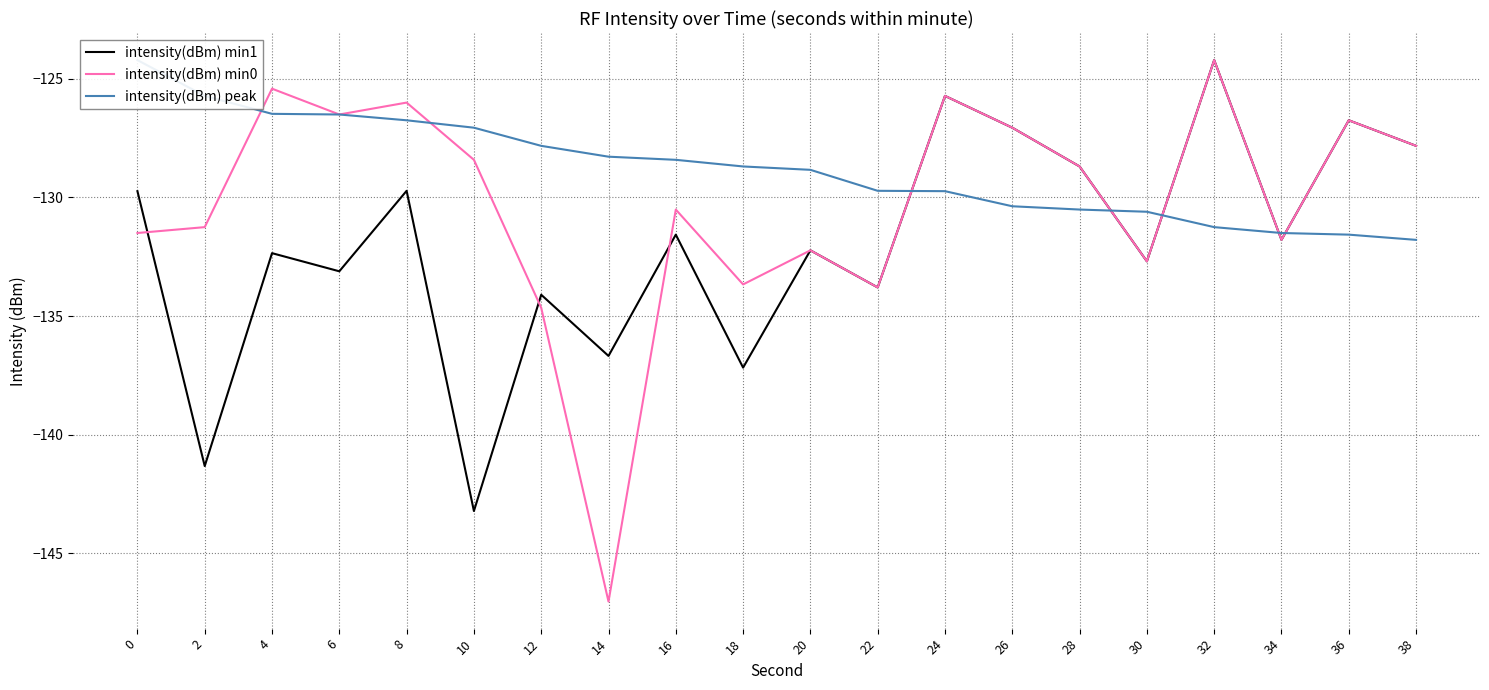

Is this an area chart (filled region under the line)?

No